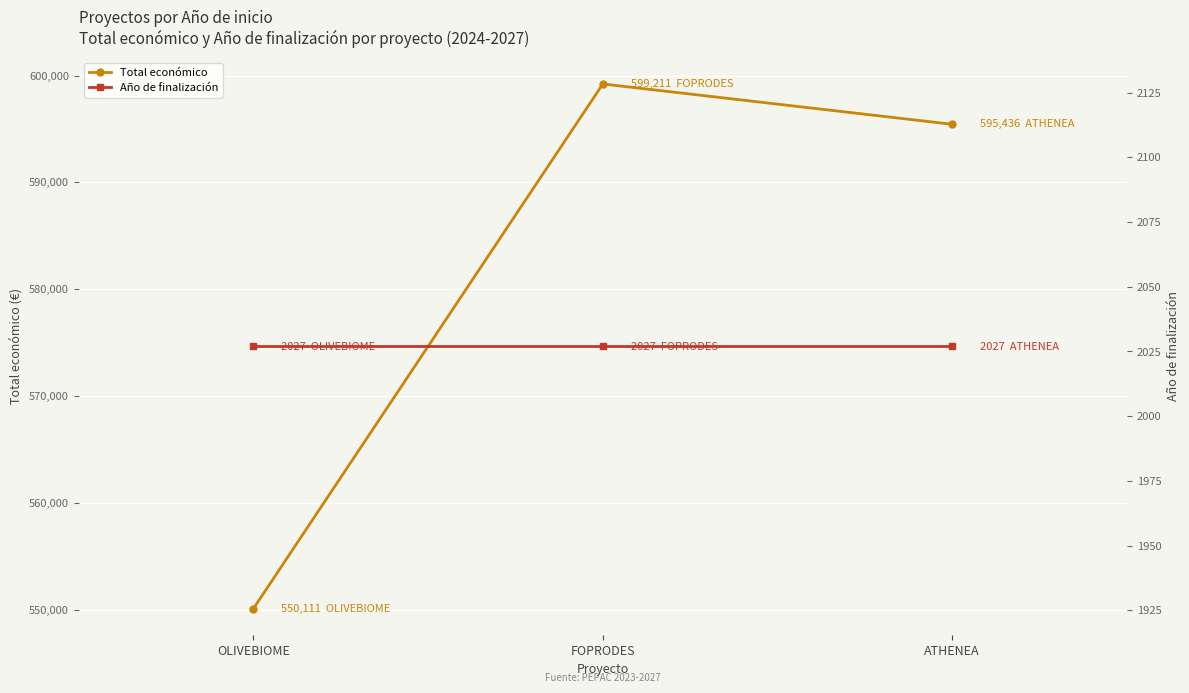

Is this an area chart (filled region under the line)?

No